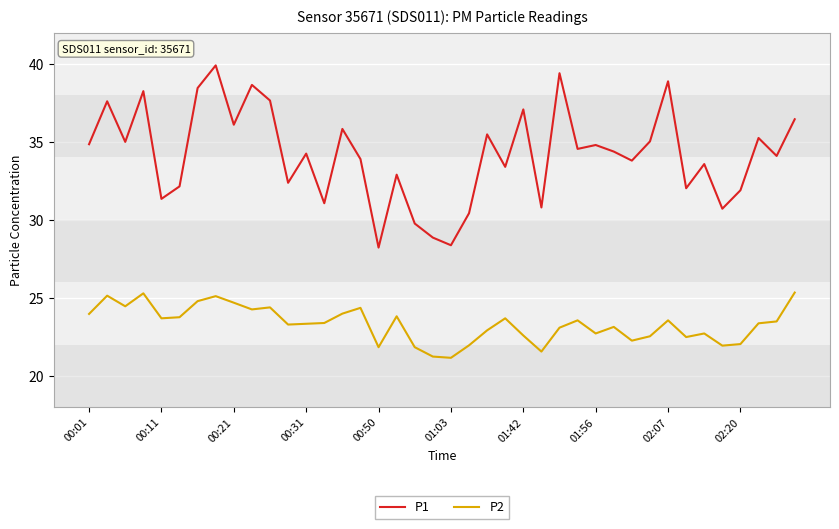

Which series has the largest total across all categories?

P1